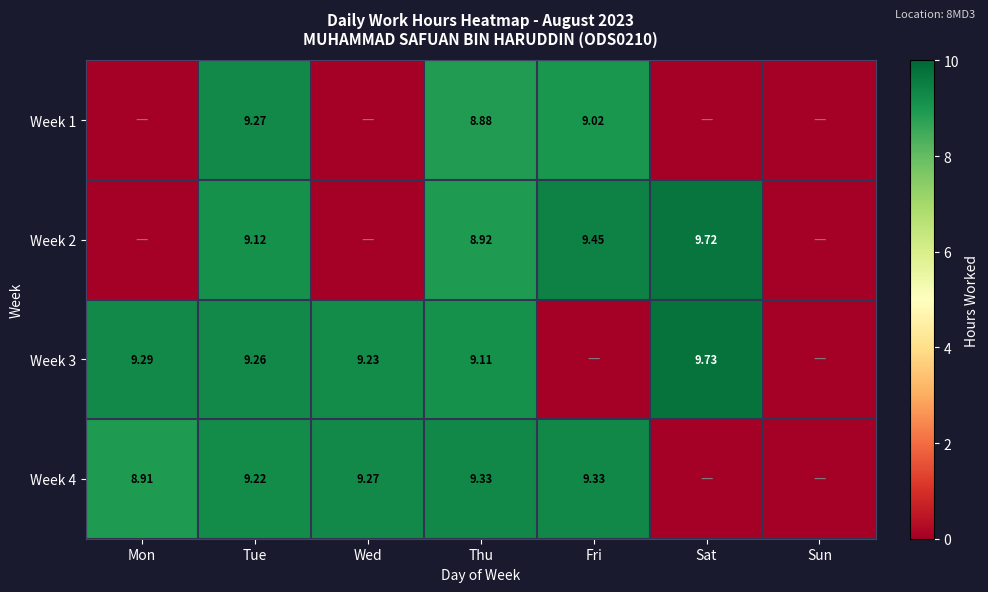

The value of Week 2 at Sat is 5.5. True or false?

False